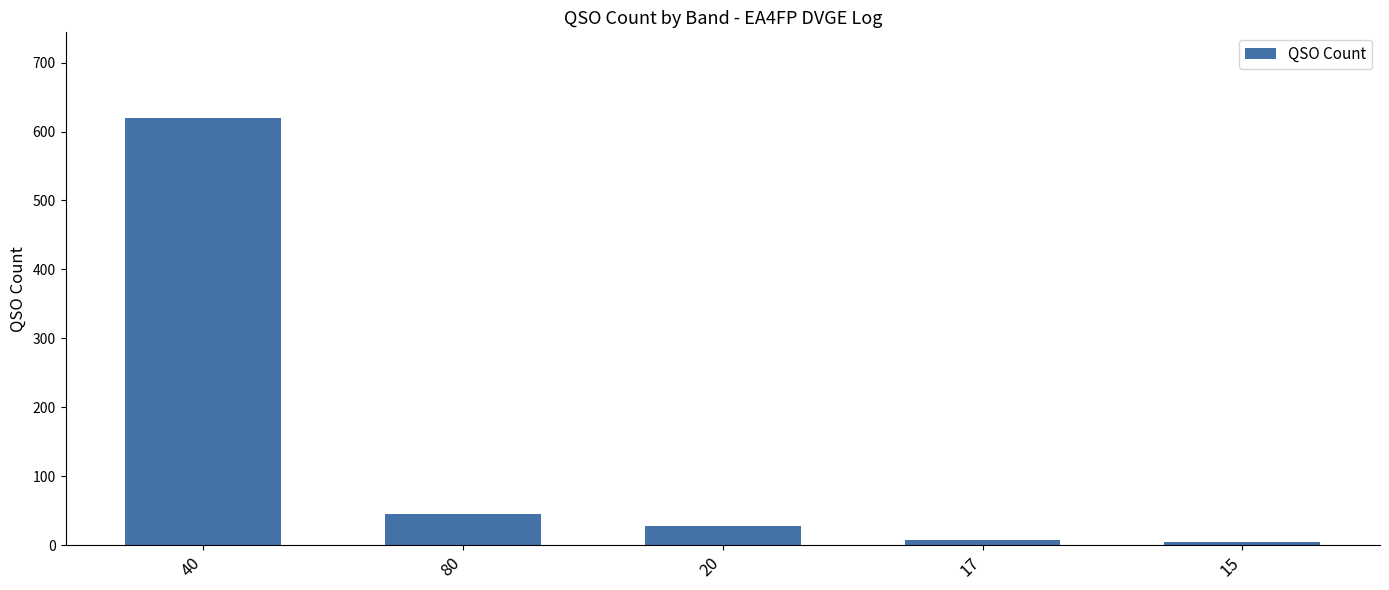

What is the greatest value displayed?

620